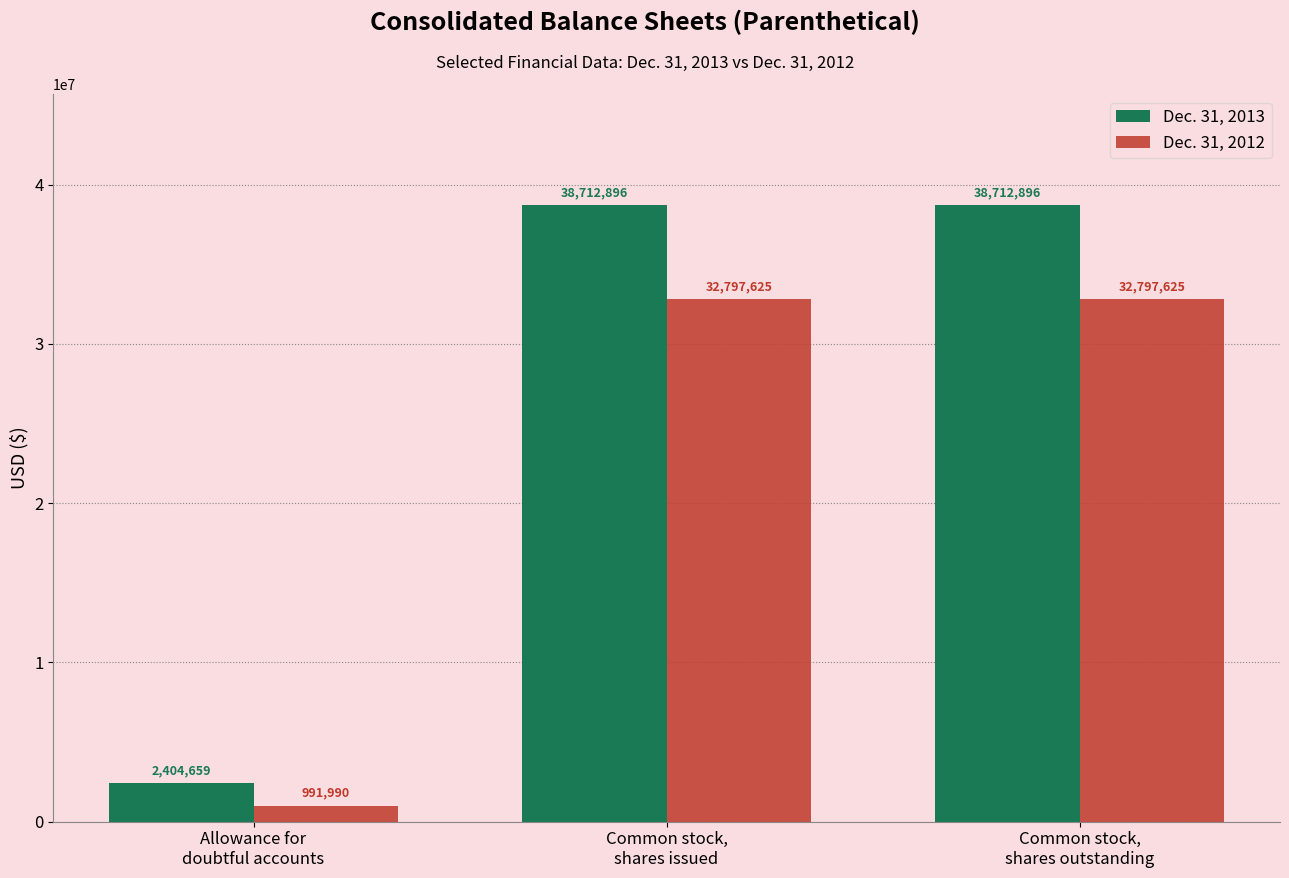

What is the smallest value displayed?

991990